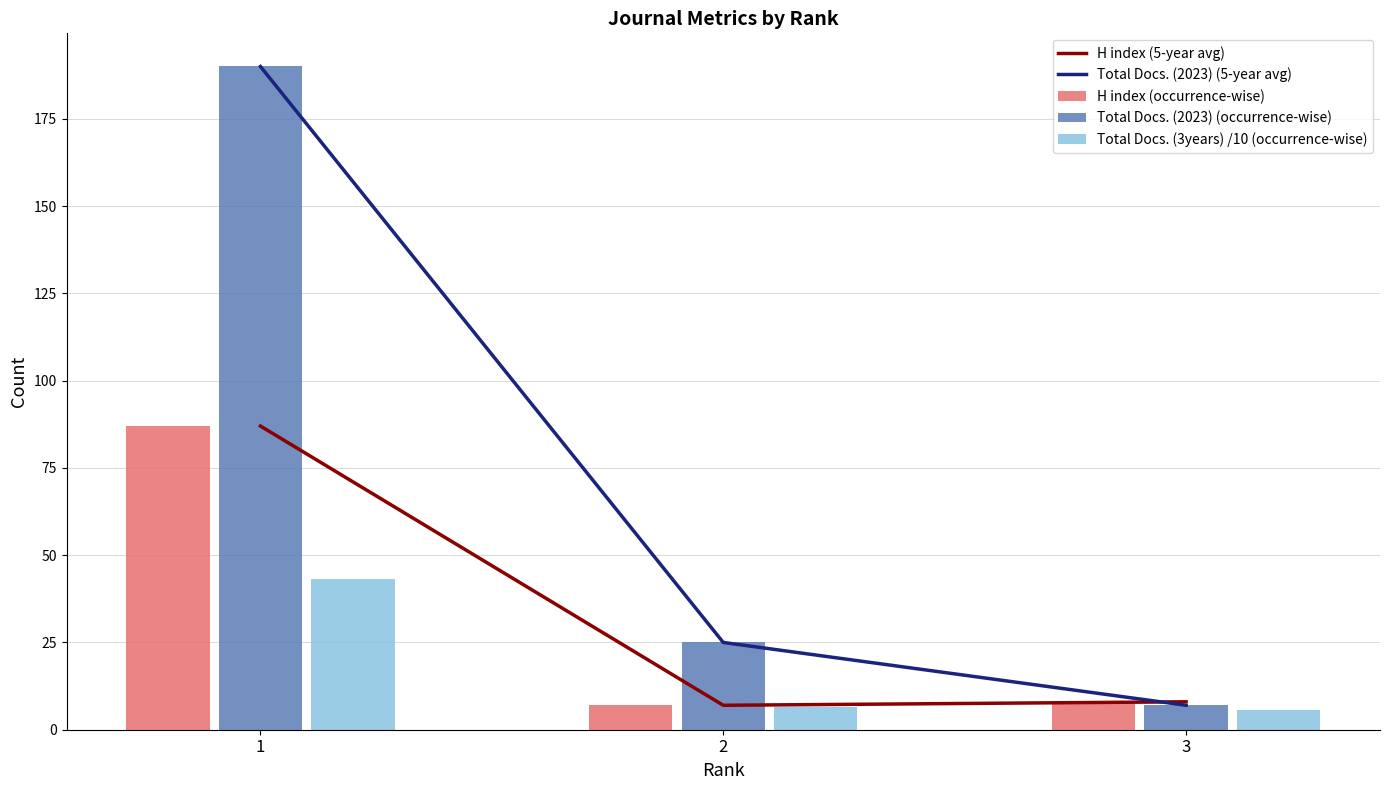

What is the difference between the H index (5-year avg) values at 1 and 3?

79.0